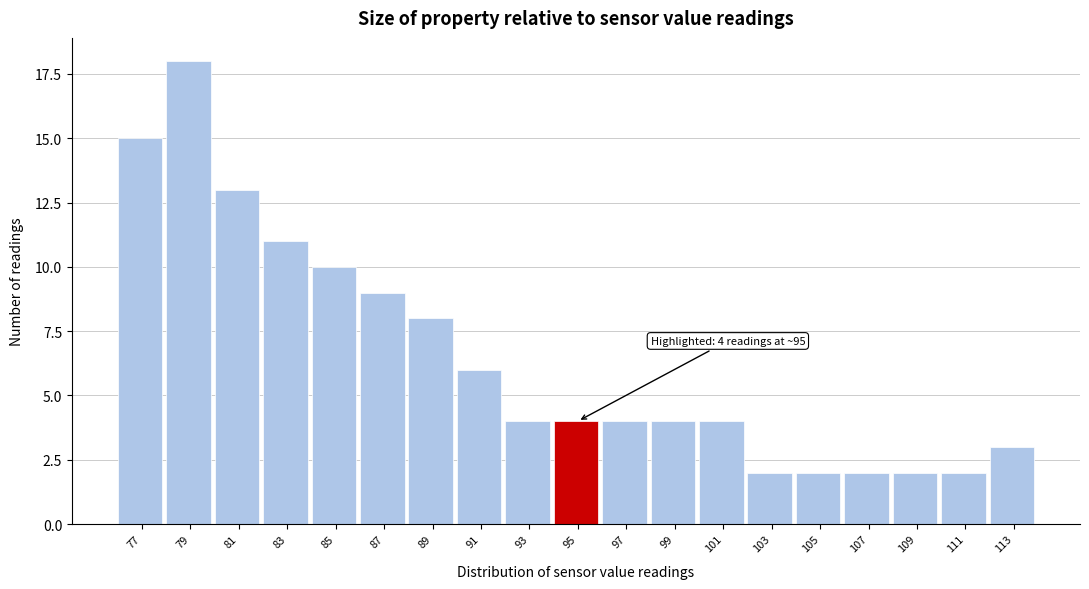

Reading left to right, list all the values displayed in this chart.

77=15	79=18	81=13	83=11	85=10	87=9	89=8	91=6	93=4	95=4	97=4	99=4	101=4	103=2	105=2	107=2	109=2	111=2	113=3